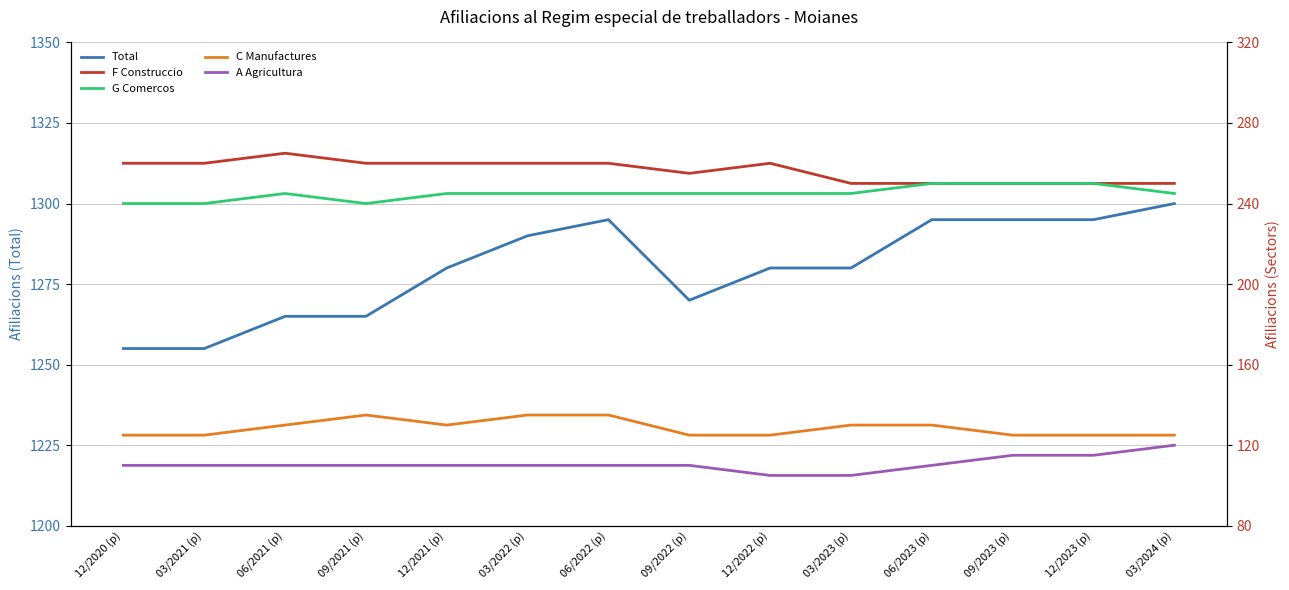

Which series has the largest range (max minus min)?

Total